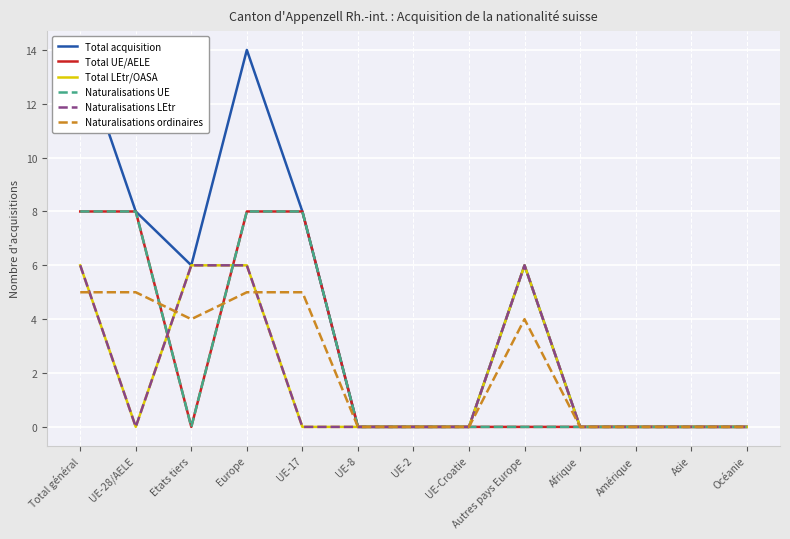

Which series ends up on top after the final intersection of Naturalisations ordinaires and Naturalisations LEtr?

Naturalisations ordinaires